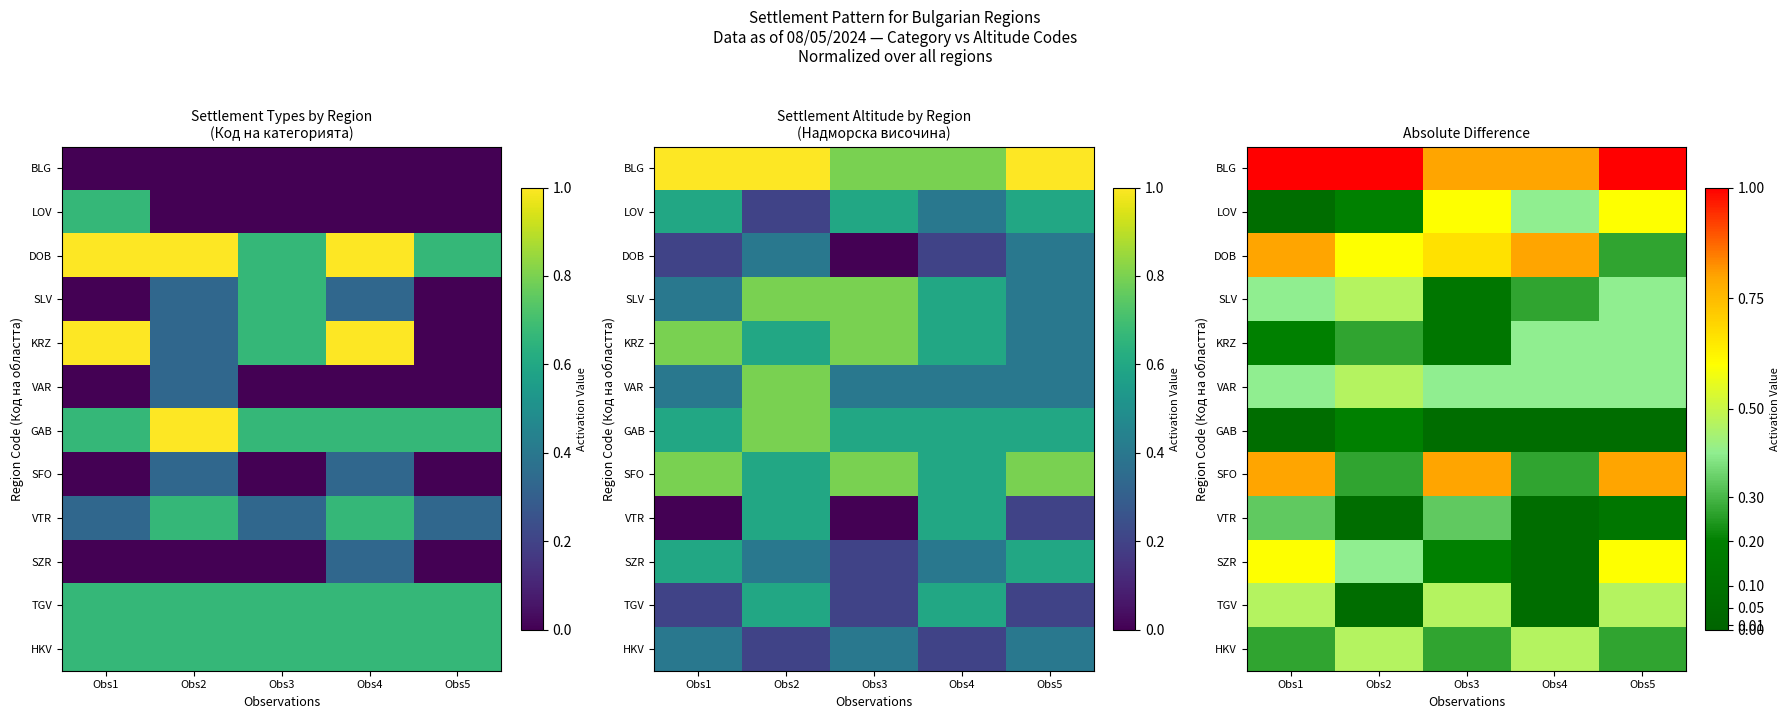

What is the spread (max minus min) of values at Obs5?

0.9